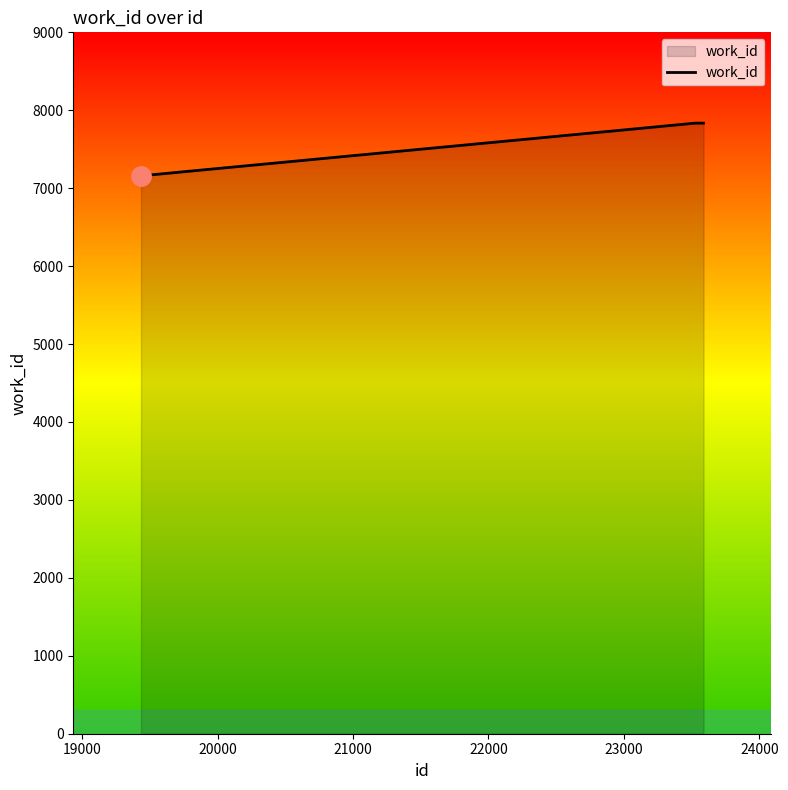

What is the minimum value shown in the chart?

7159